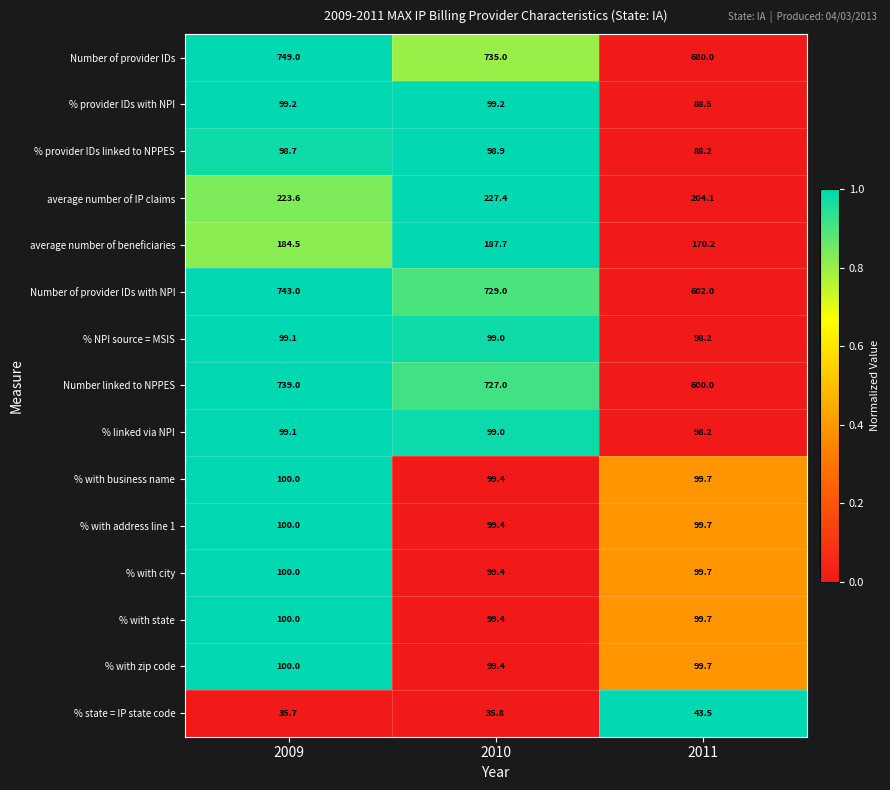

Rank the categories by % with state value from lowest to highest.

2010, 2011, 2009